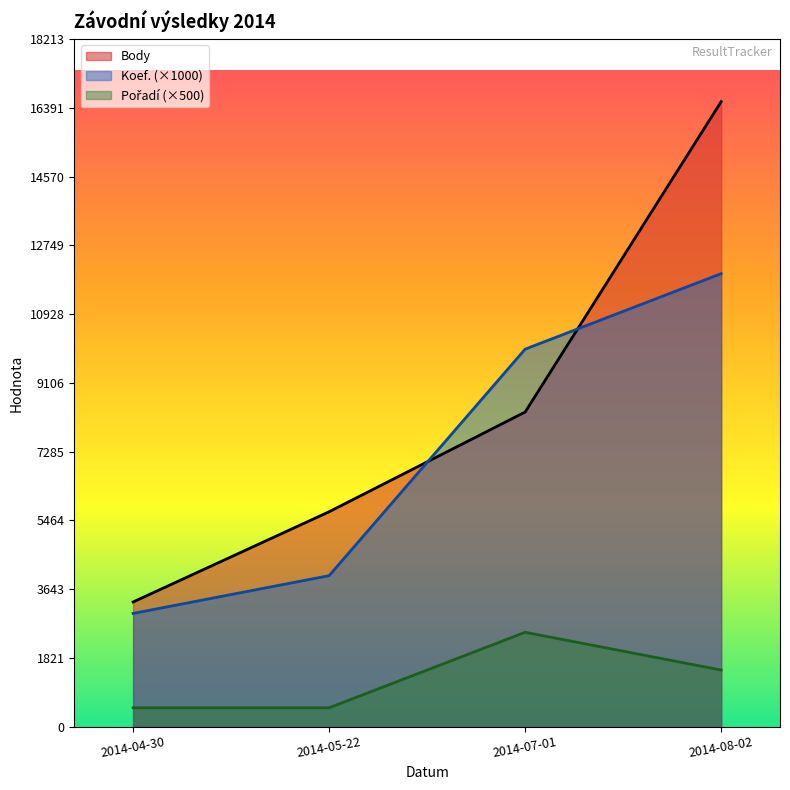

Between 2014-04-30 and 2014-07-01, which is larger?

2014-07-01